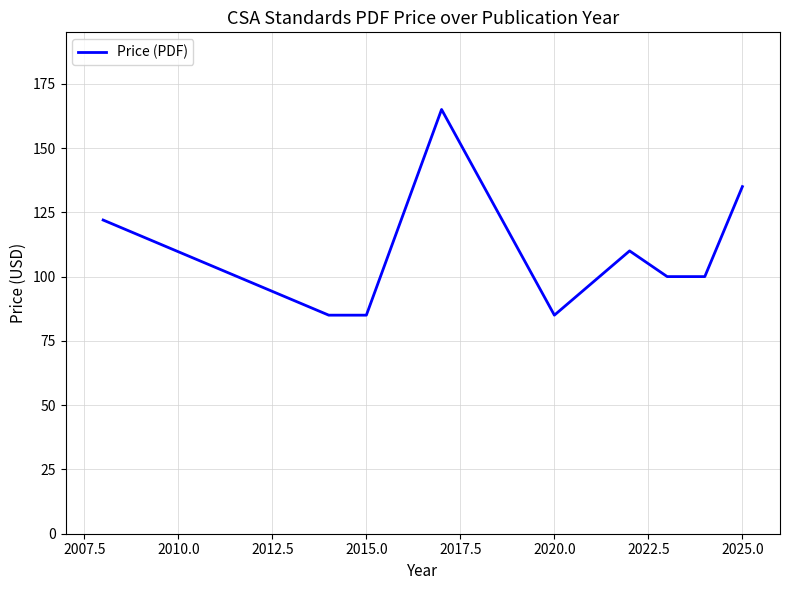

What is the difference between the maximum and minimum values?

80